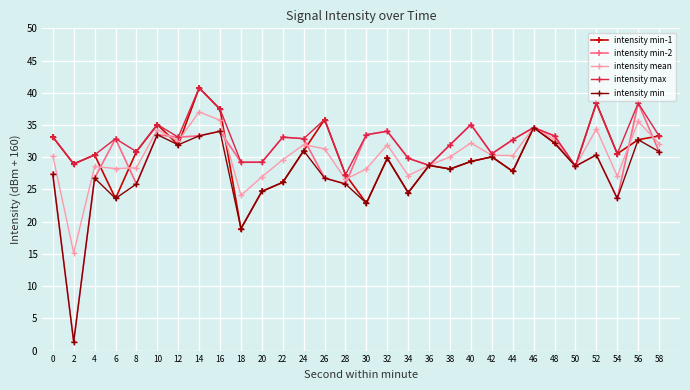

Which series has the largest total across all categories?

intensity max